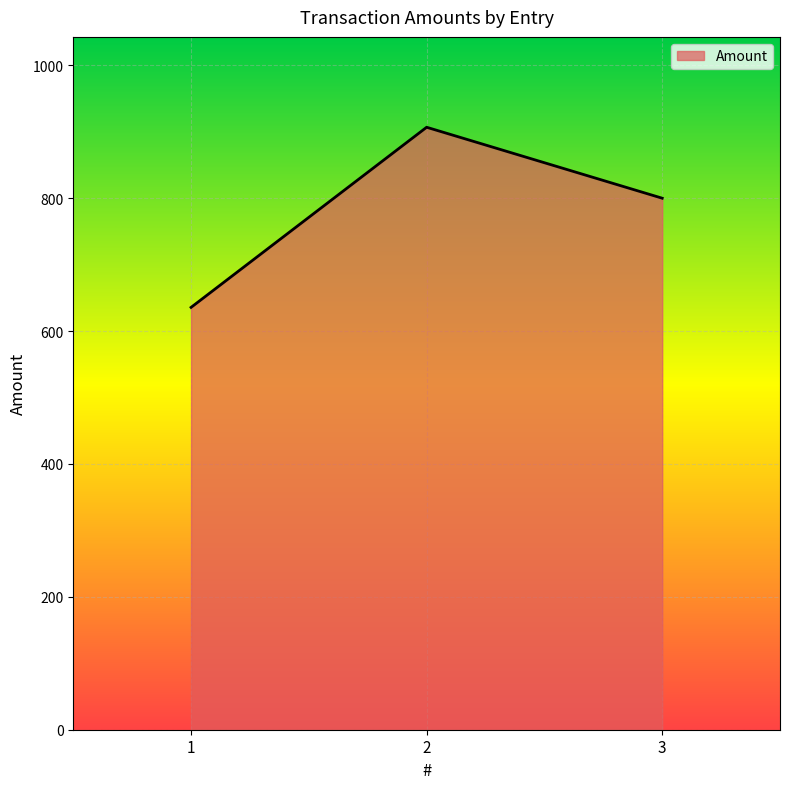

What is the average value?

780.8